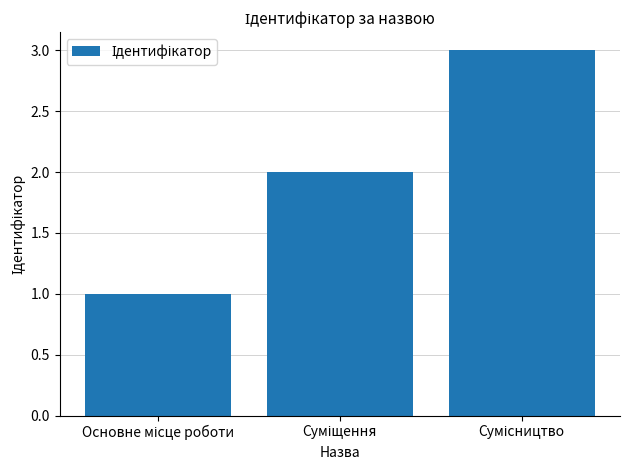

Count the number of data series in this chart.

1